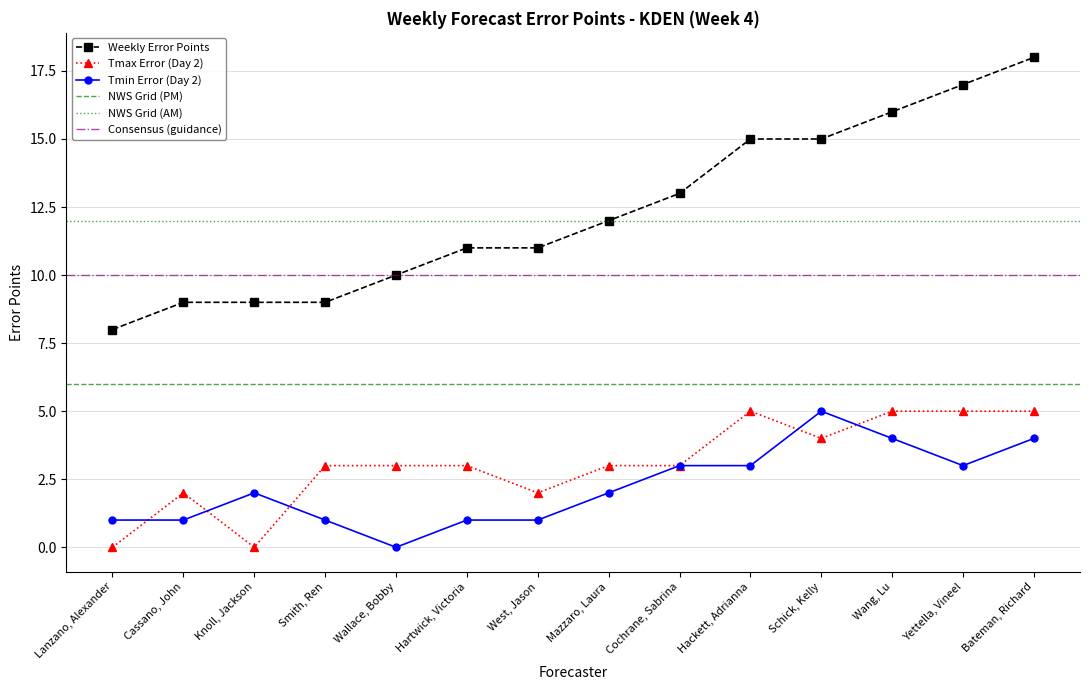

Between Cochrane, Sabrina and Yettella, Vineel, which series saw the biggest shift?

Weekly Error Points